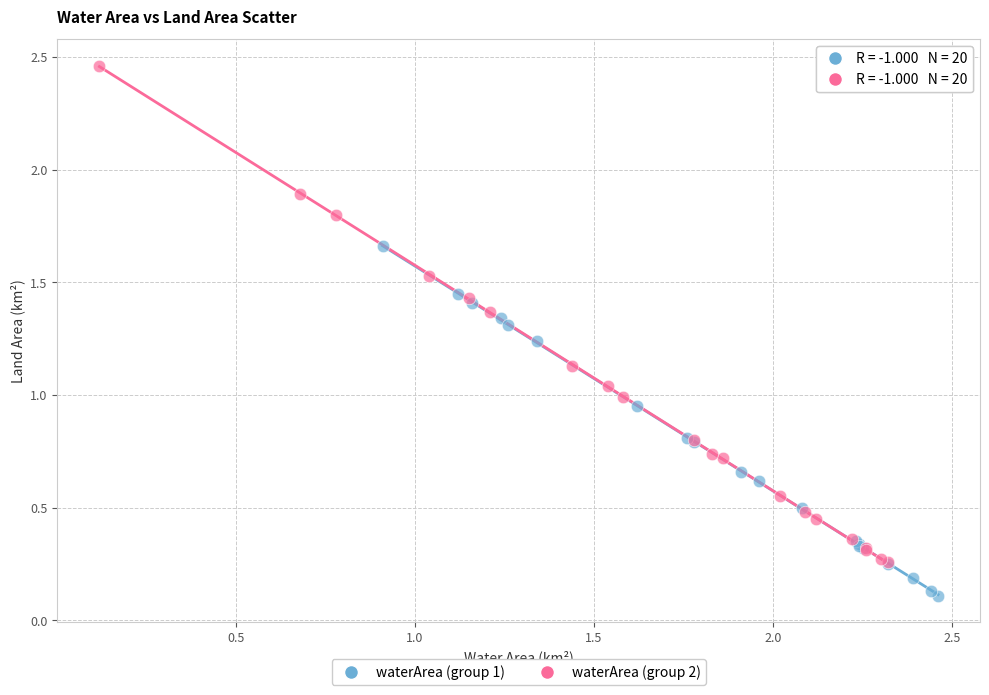

Which series contains the highest Y value?

waterArea (group 2)